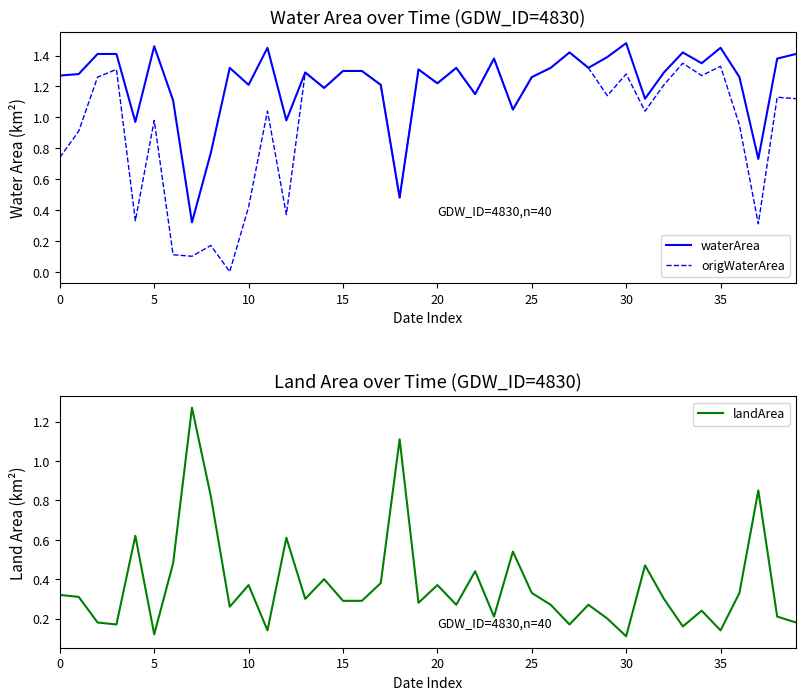

Rank the series by their maximum value, from lowest to highest.

landArea, origWaterArea, waterArea